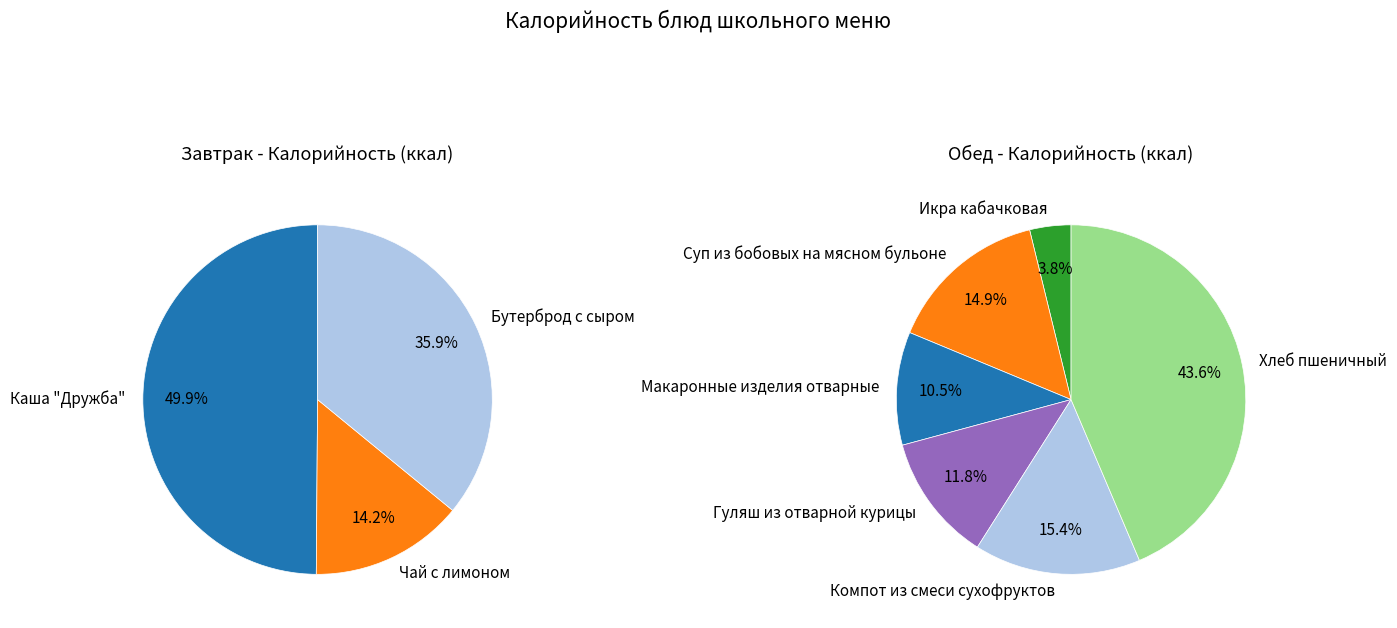

How many slices are in this pie chart?

9